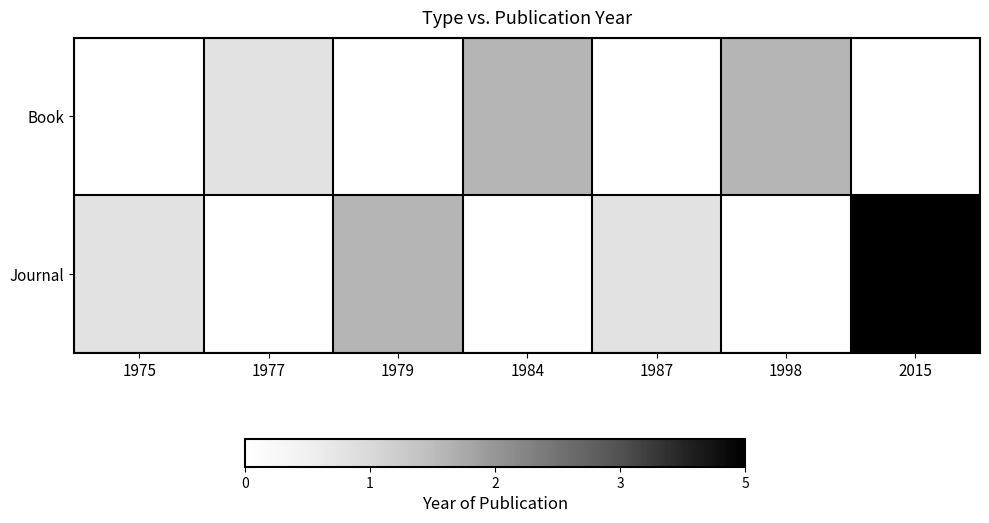

Reading left to right, what are all the values shown in this chart?

Book: 1975=0	1977=1	1979=0	1984=2	1987=0	1998=2	2015=0
Journal: 1975=1	1977=0	1979=2	1984=0	1987=1	1998=0	2015=5